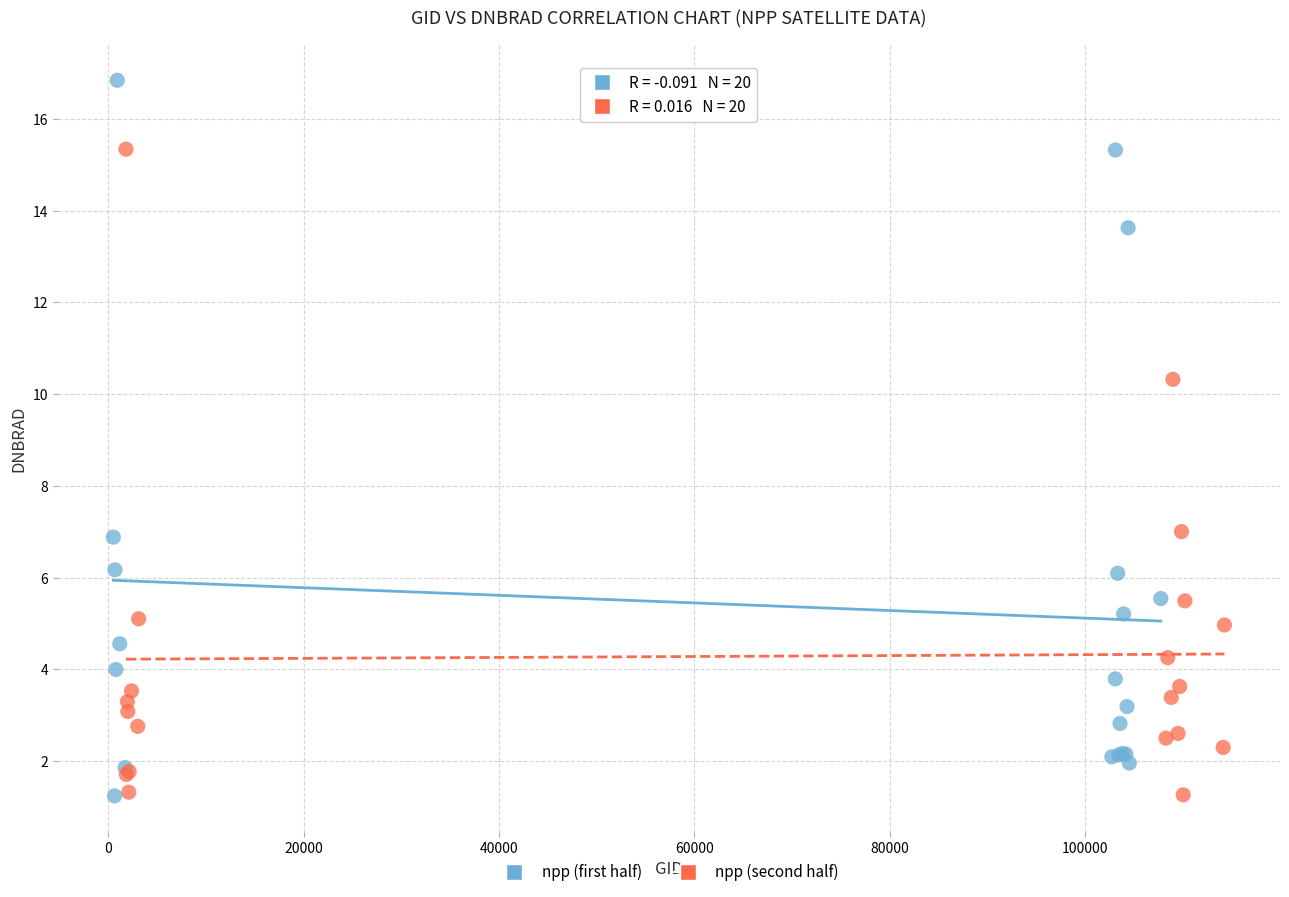

Which series contains the highest Y value?

npp (first half)